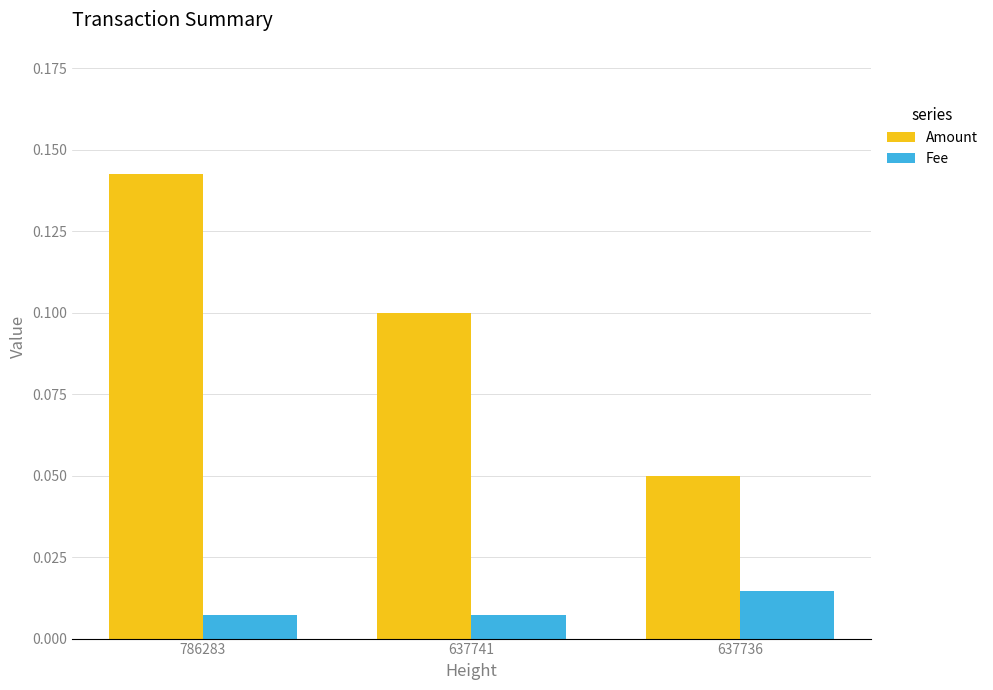

List the series in order of their peak value, highest first.

Amount, Fee